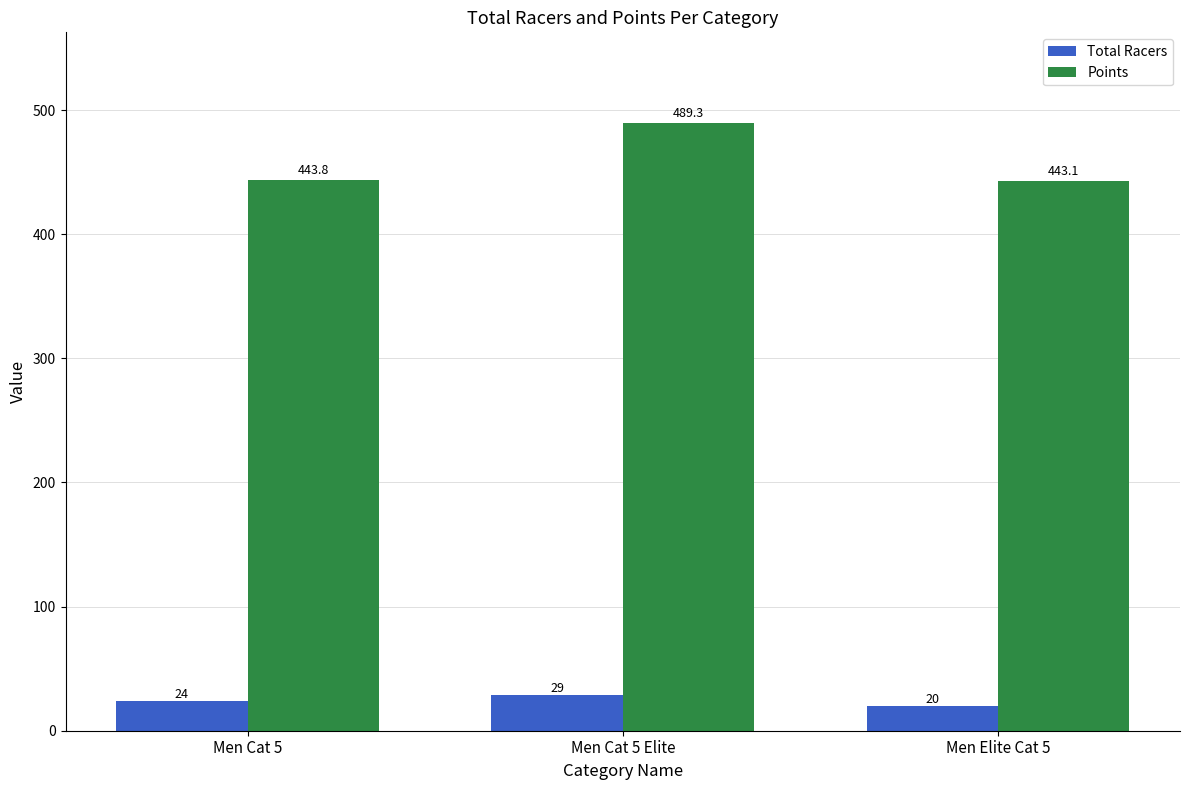

At Men Elite Cat 5, list the series in order from smallest to largest.

Total Racers, Points